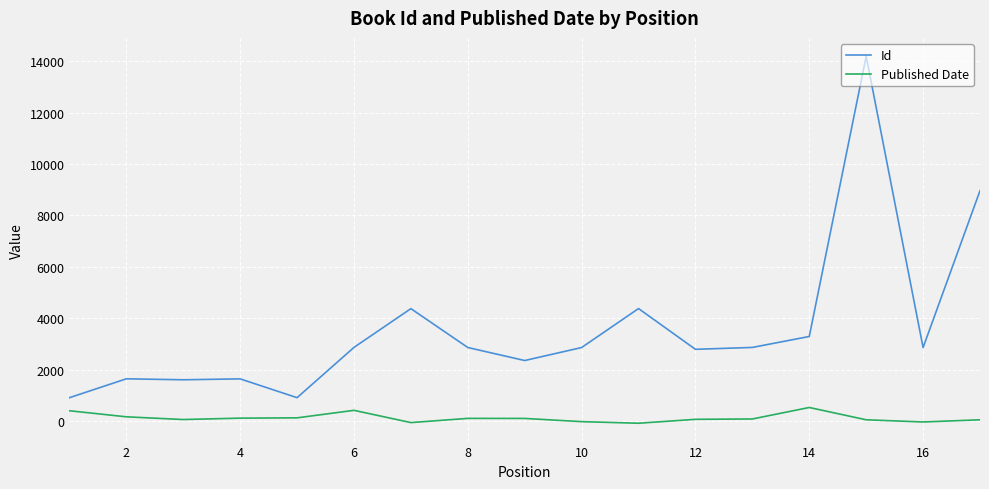

Which series has the widest spread of values?

Id